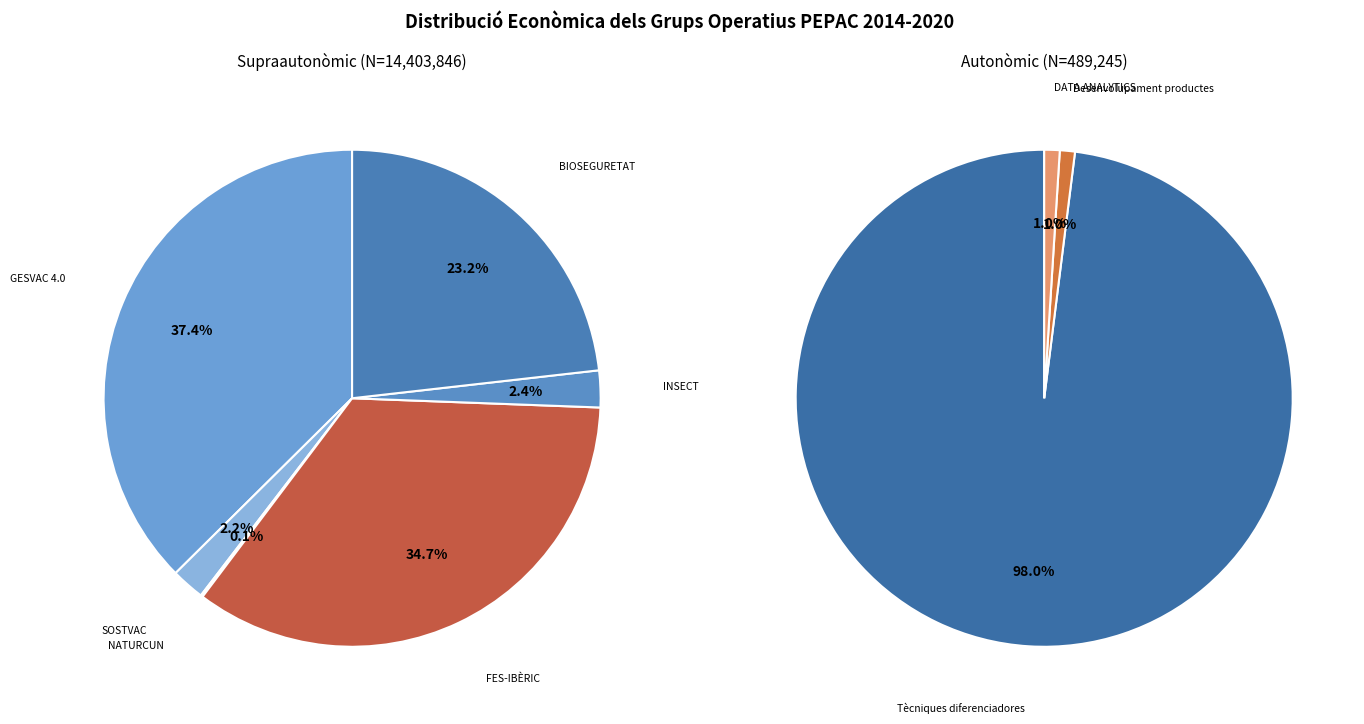

Is the sum of INSECT and BIOSEGURETAT greater than half?

No